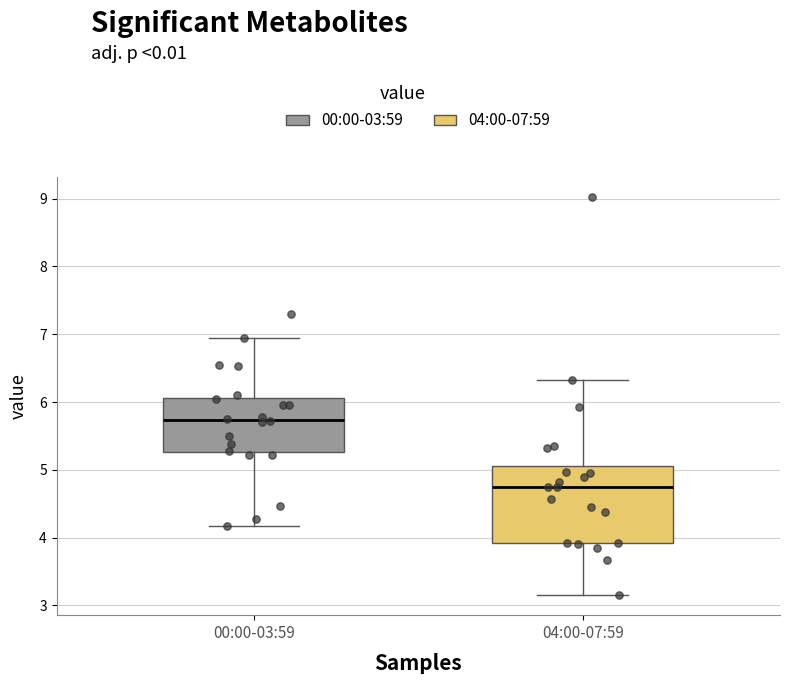

Which box has the lowest median line?

04:00-07:59